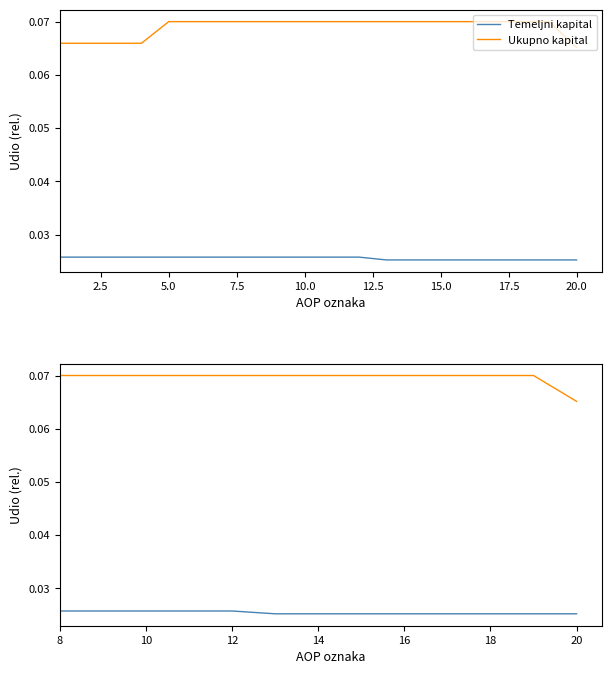

List the series in order of their overall mean, lowest first.

Temeljni kapital, Ukupno kapital